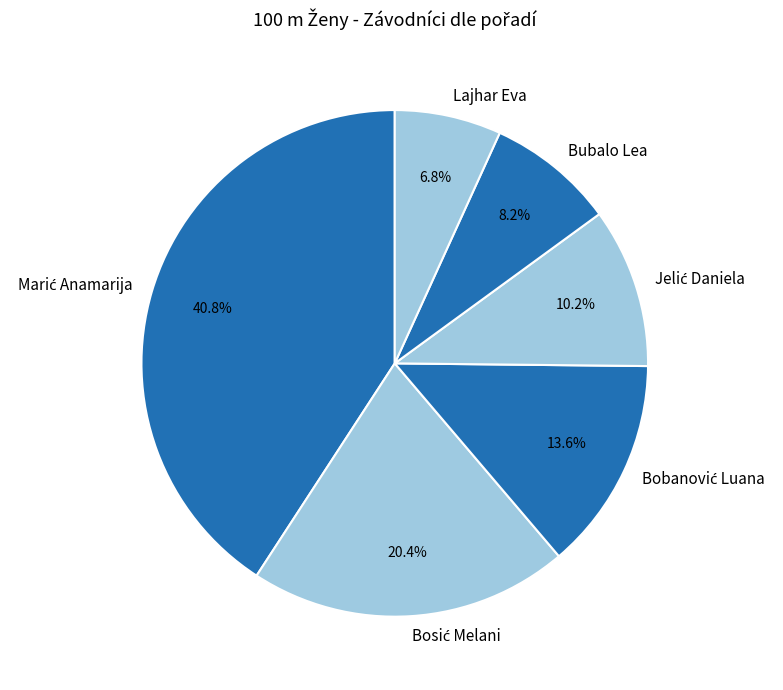

What is the smallest slice in the pie chart?

Lajhar Eva